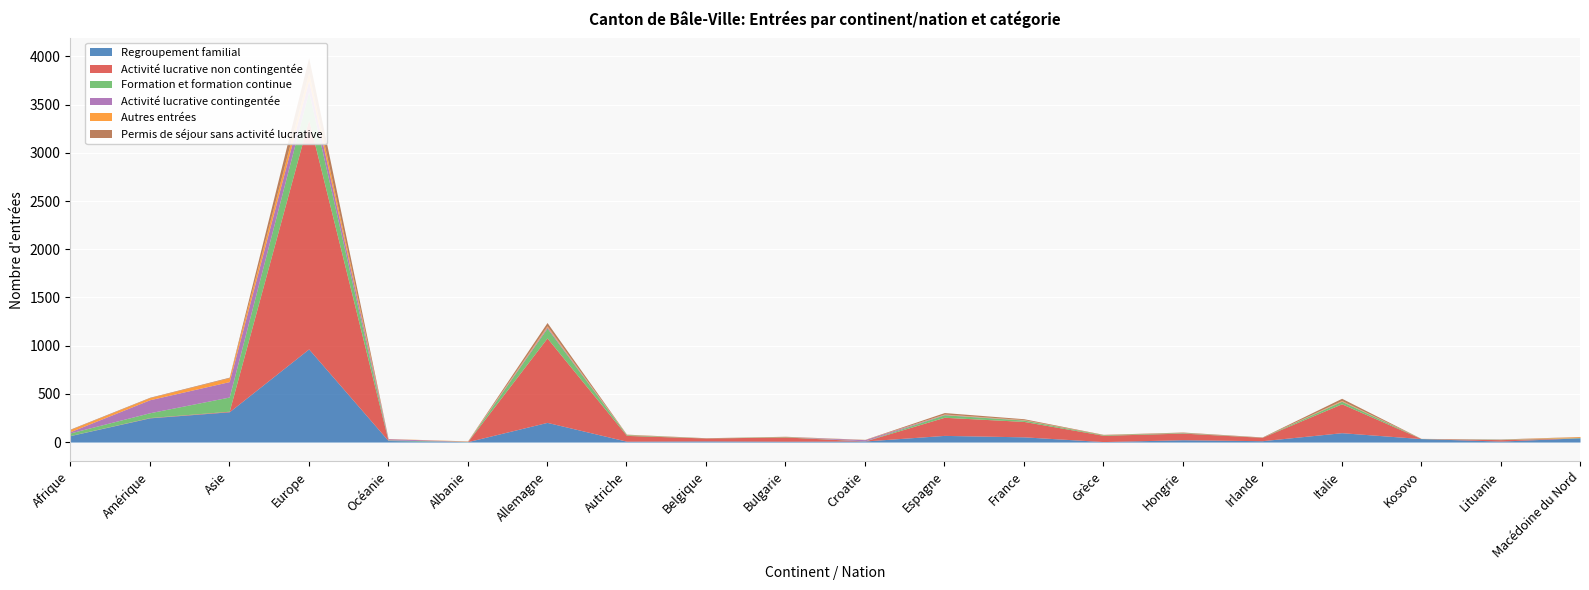

Which has a higher value, Espagne or Asie?

Asie